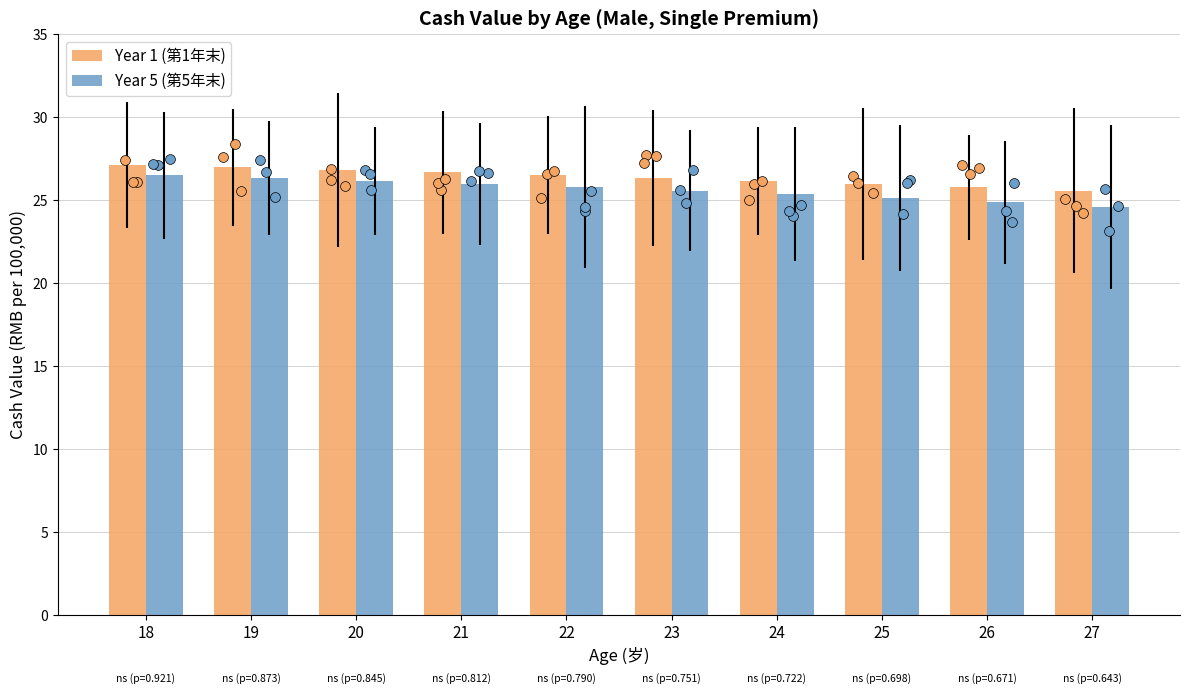

At how many categories does at least one series exceed 25?

10